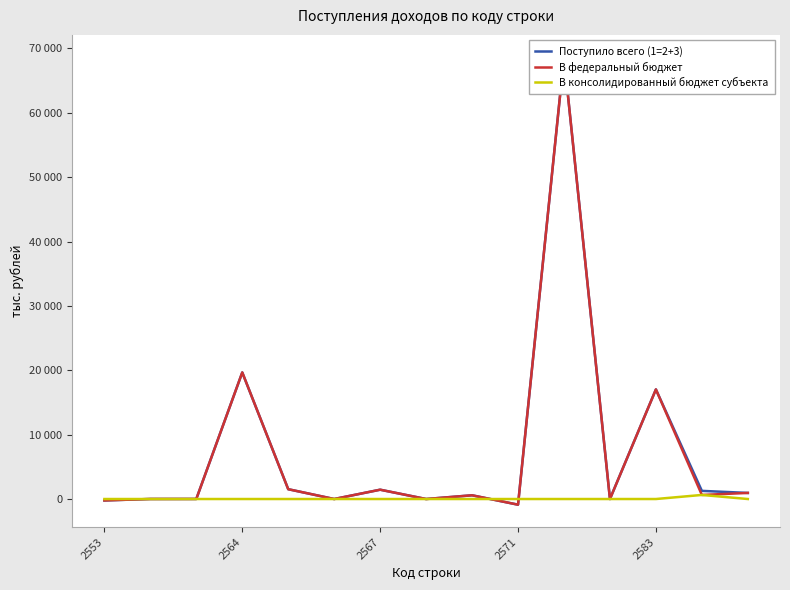

Between which two adjacent categories do В федеральный бюджет and В консолидированный бюджет субъекта first intersect?

2553 and 2564